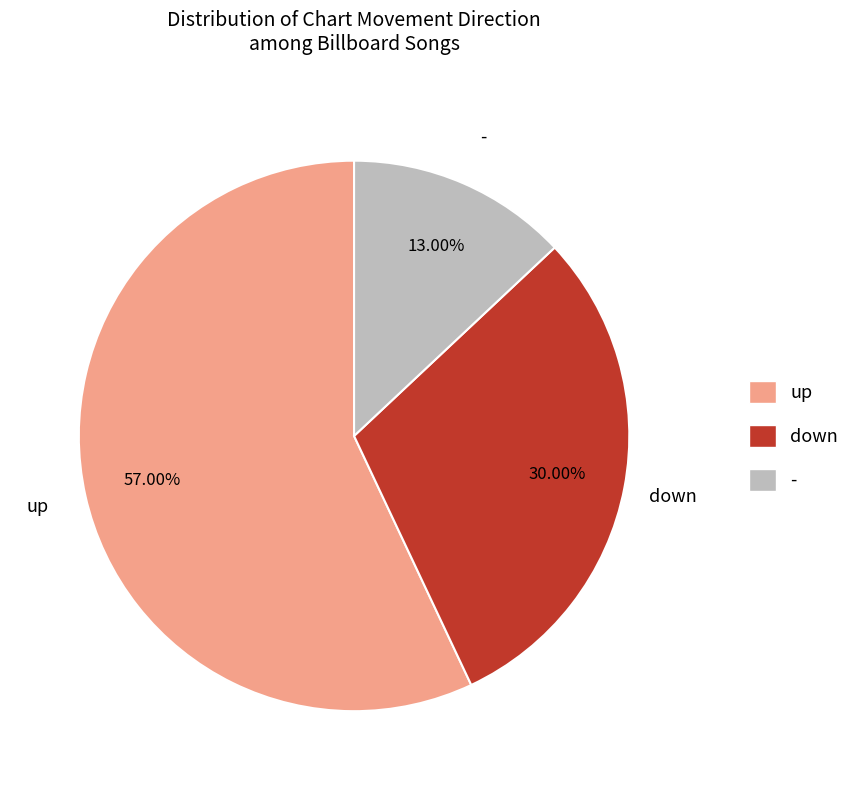

The - slice represents 7% of the pie. True or false?

False